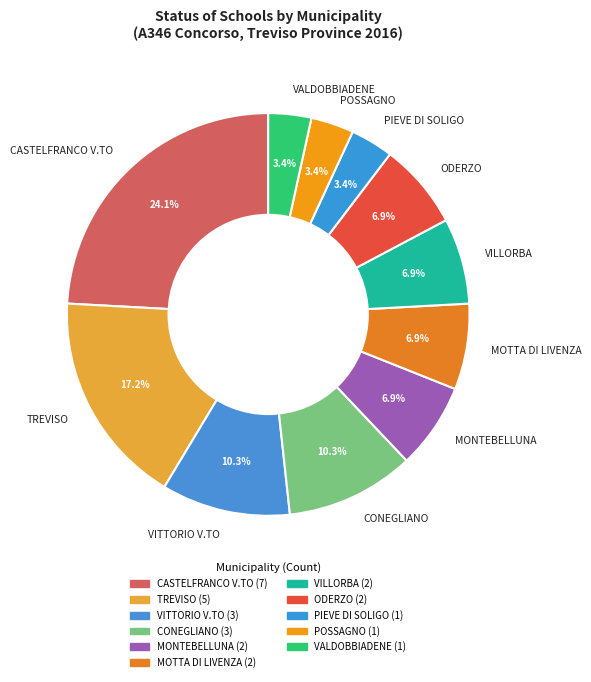

To the nearest percent, what portion does MONTEBELLUNA represent?

7%